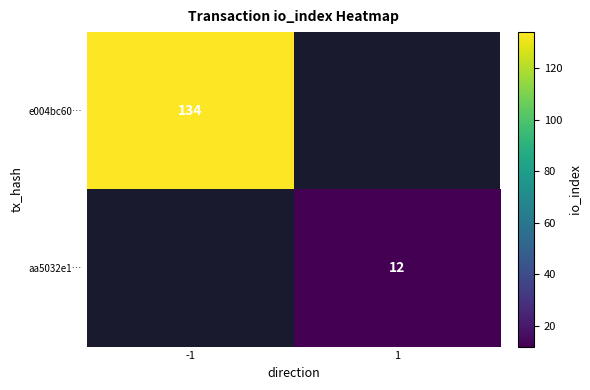

At how many categories does at least one series exceed 44?

1